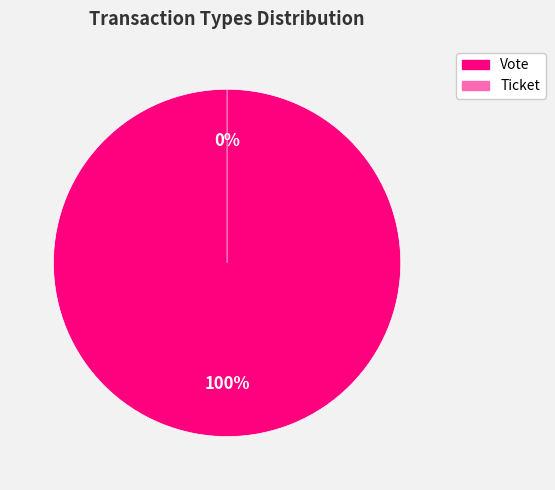

What is the largest slice in the pie chart?

Vote